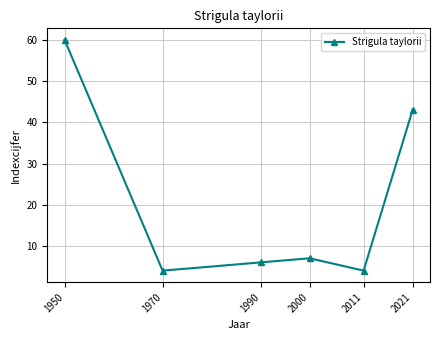

Between 1990 and 1950, which is larger?

1950